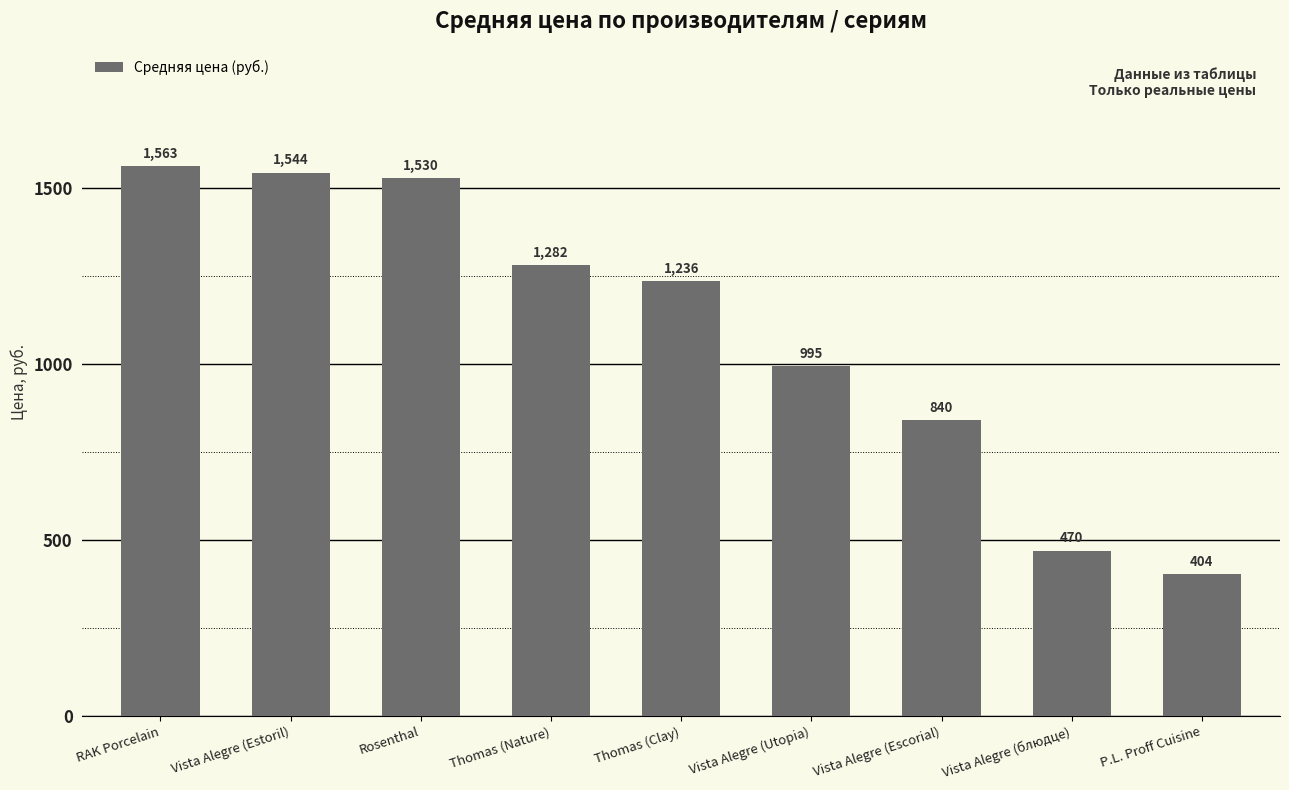

Does the chart contain stacked bars?

No